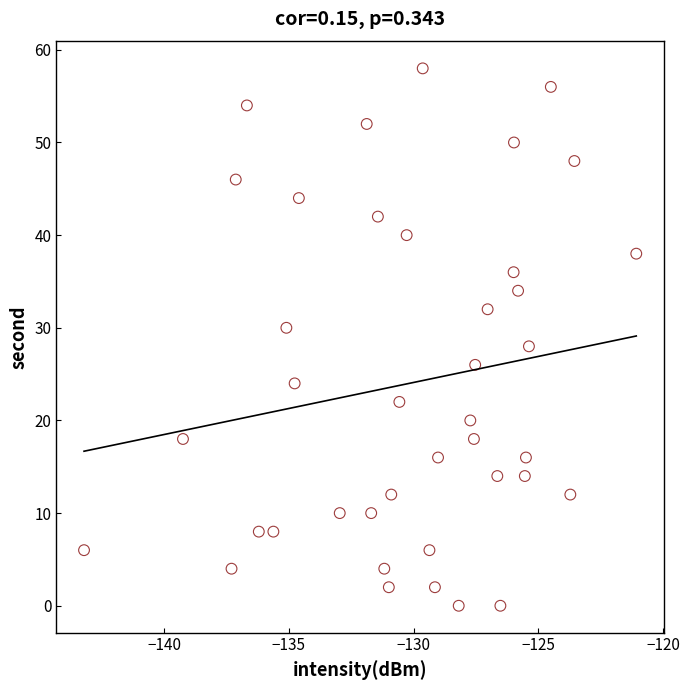

What is the range of Y values (max minus min)?

58